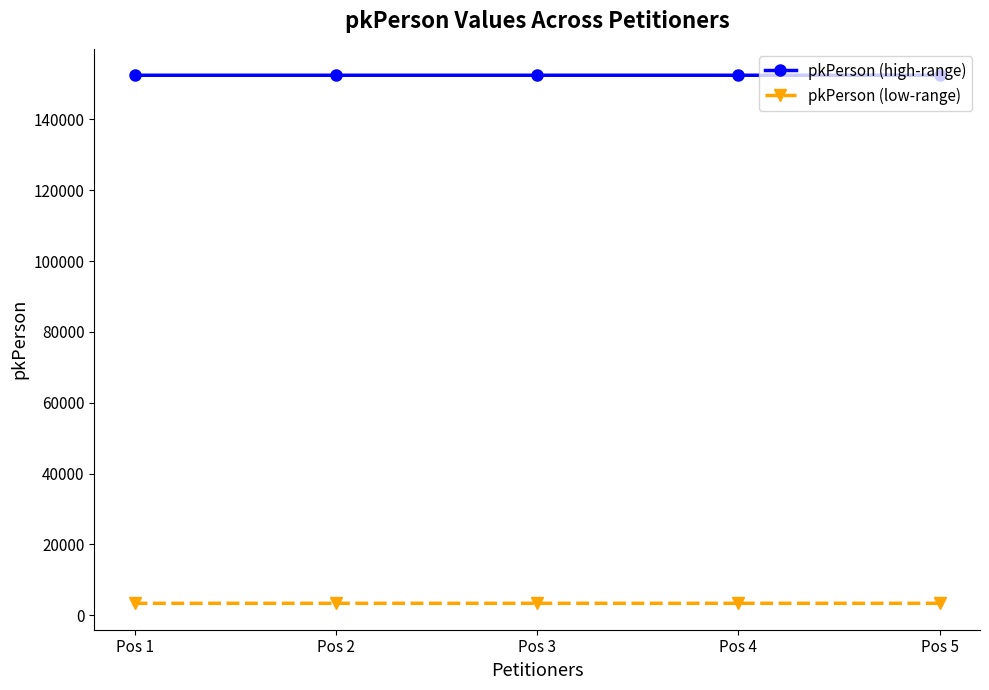

True or false: pkPerson (high-range) and pkPerson (low-range) intersect in this chart.

False